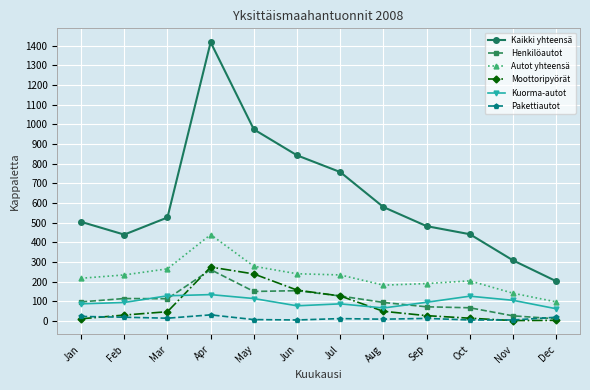

What is the value of the Kaikki yhteensä point at the 6th from the left?

843